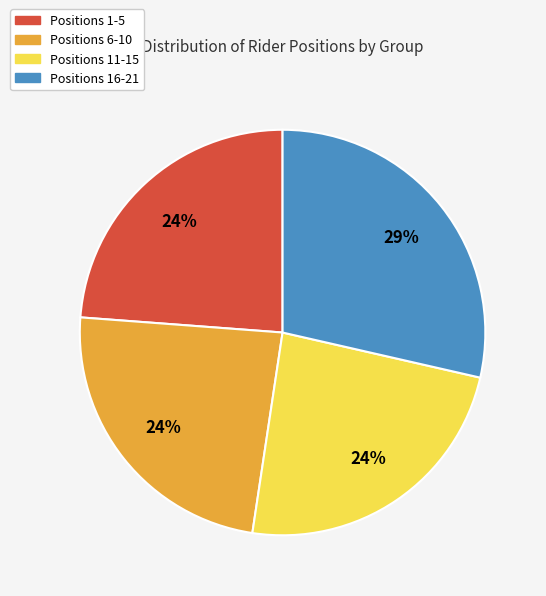

Do Positions 16-21 and Positions 11-15 together represent more than half of the pie?

Yes